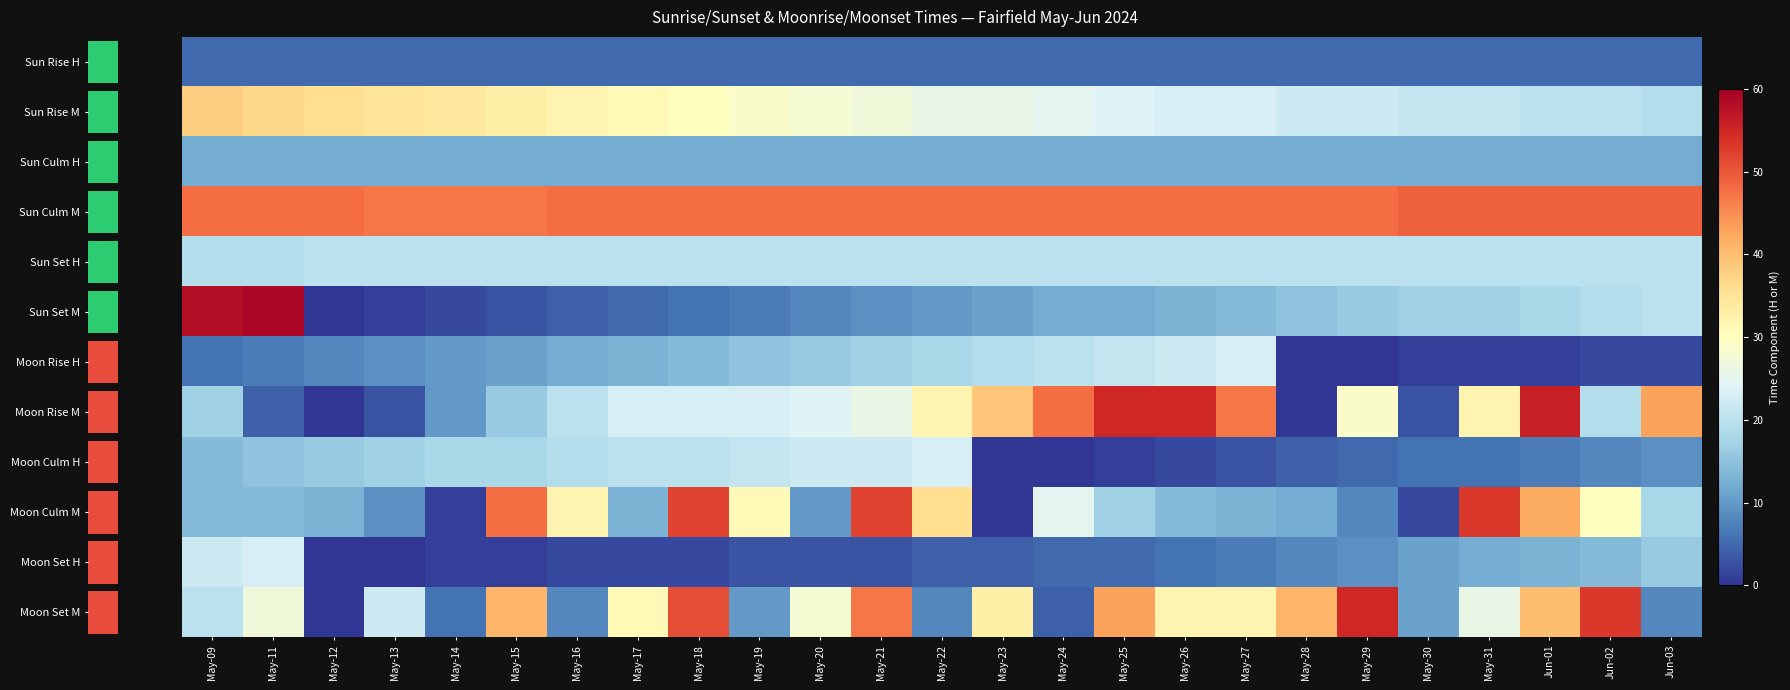

The Moon Set M series shows 40 at Jun-01. True or false?

True